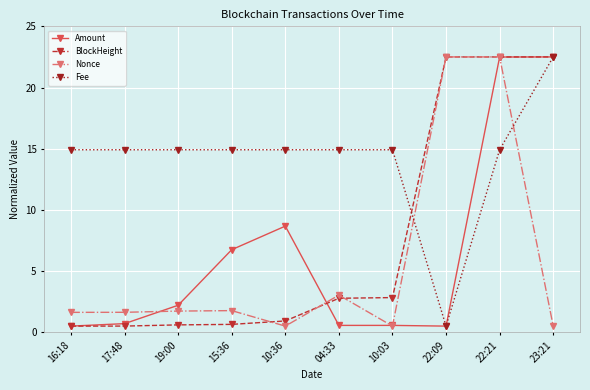

Between 04:33 and 22:09, which series saw the biggest shift?

BlockHeight